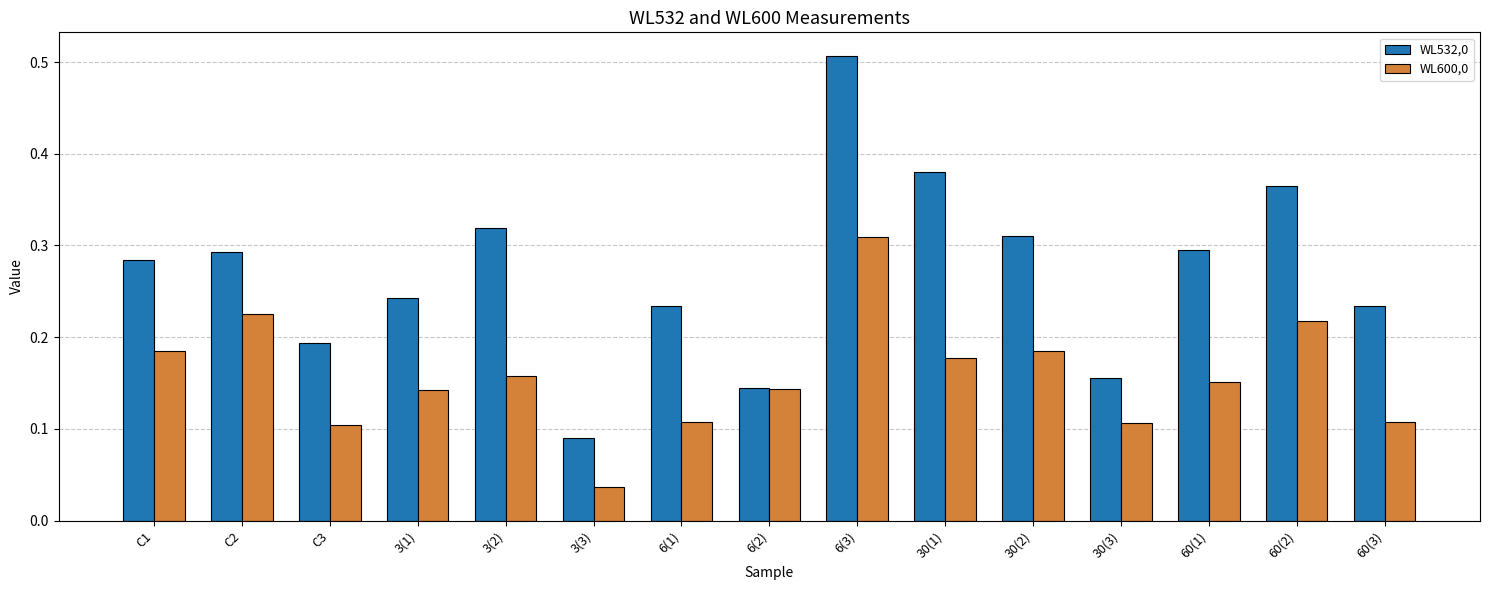

Which category has the lowest value in the WL532,0 series?

3(3)